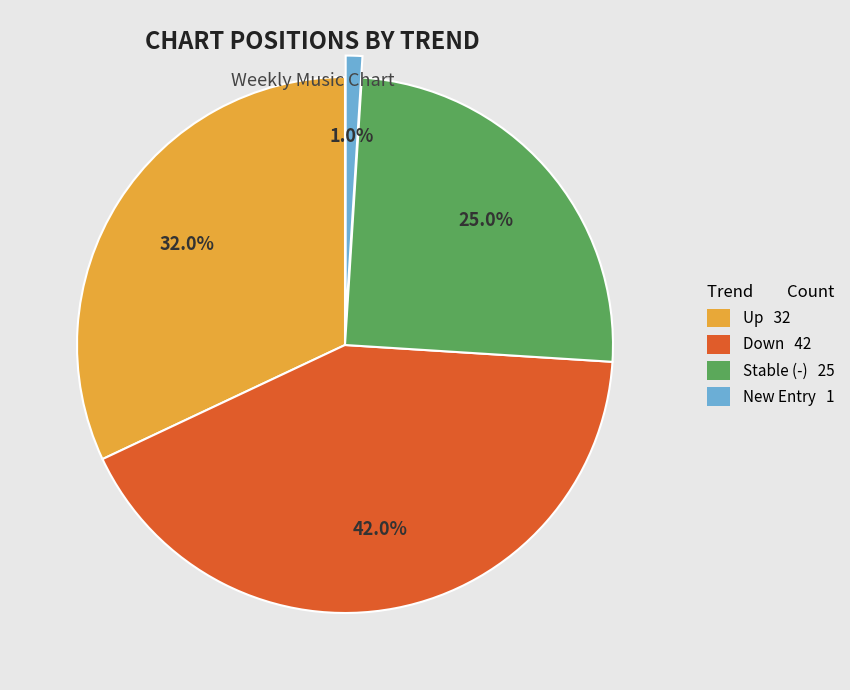

Is there a majority slice in this chart?

No